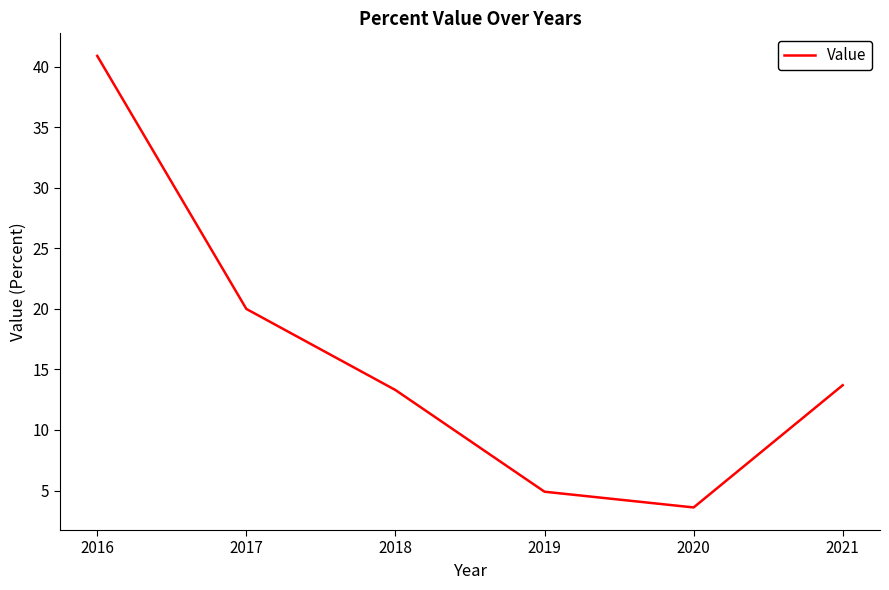

Read the value at 2017.

20.0